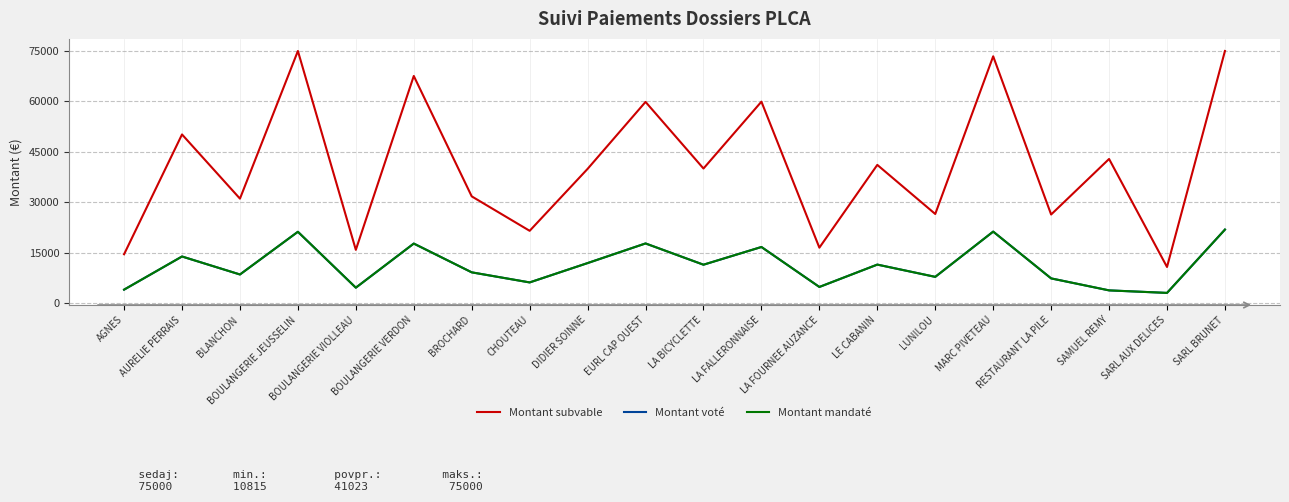

What is the minimum value shown in the chart?

3114.0